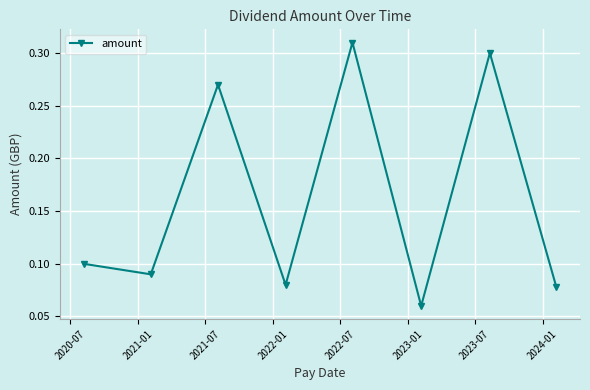

What is the sum of all values?

1.3